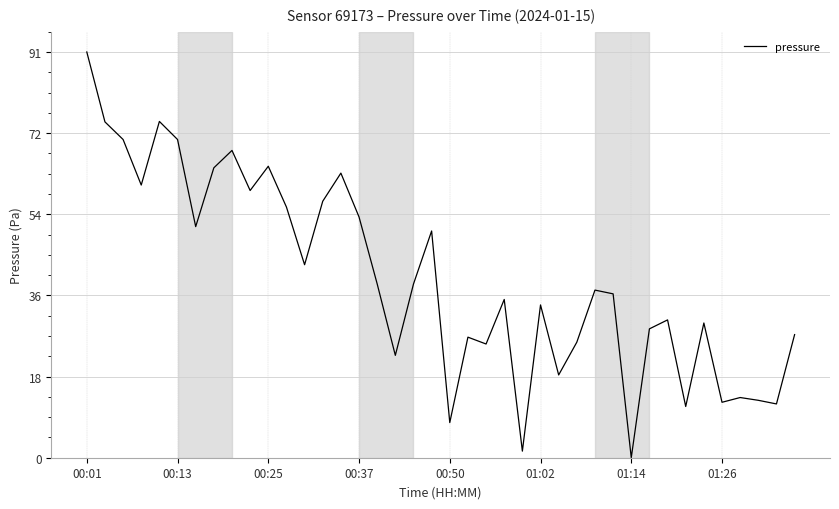

What is the maximum value shown in the chart?

90.5